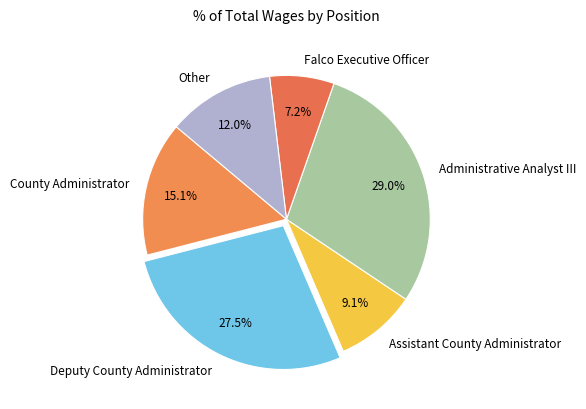

What portion of the pie excludes Assistant County Administrator?

90.9%